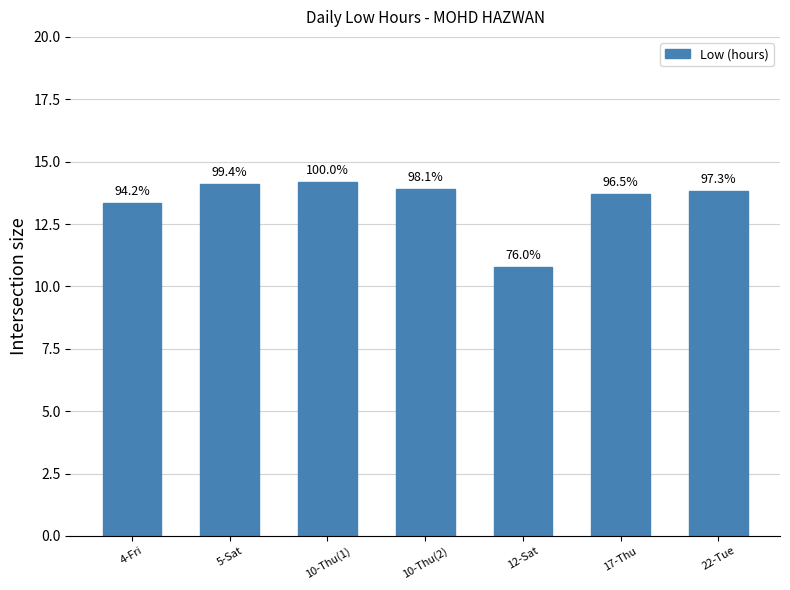

What is the difference between the values at 10-Thu(2) and 4-Fri?

0.6